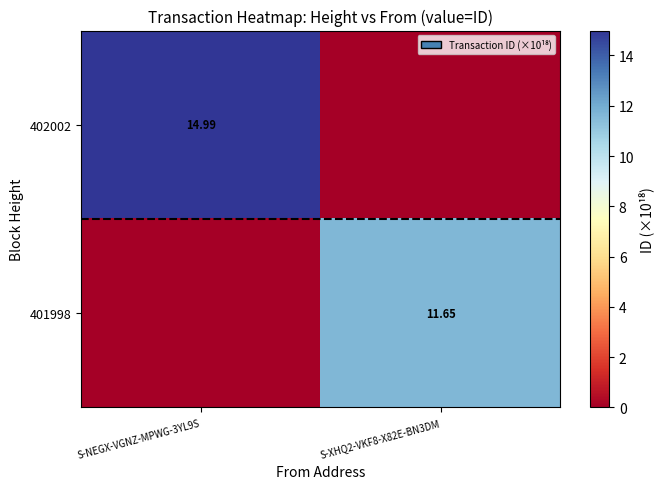

Which category has the highest value across all series?

S-NEGX-VGNZ-MPWG-3YL9S